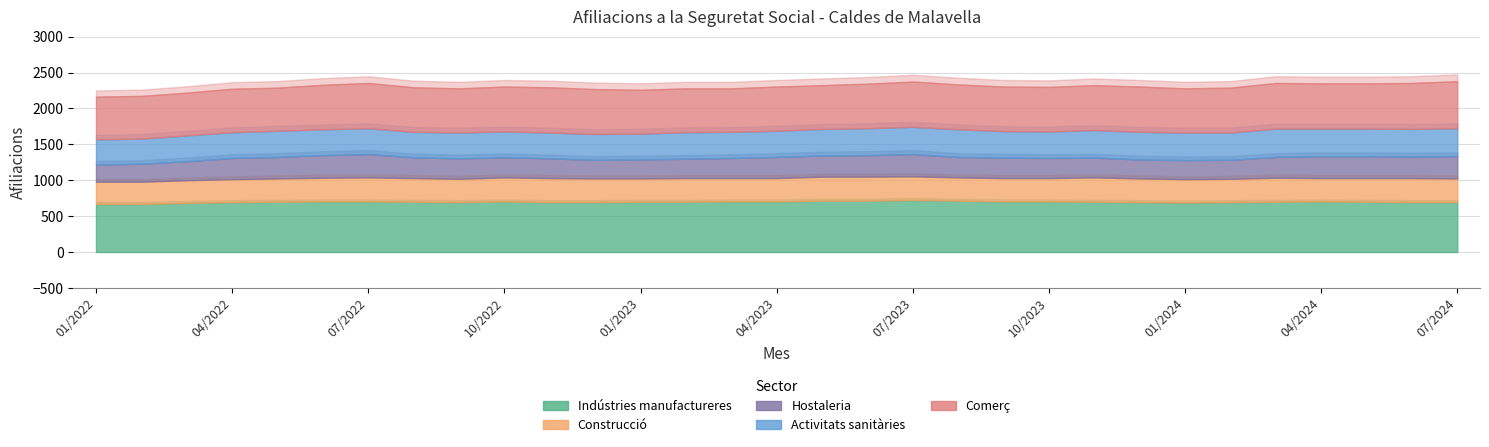

True or false: Activitats sanitàries and Comerç intersect in this chart.

False